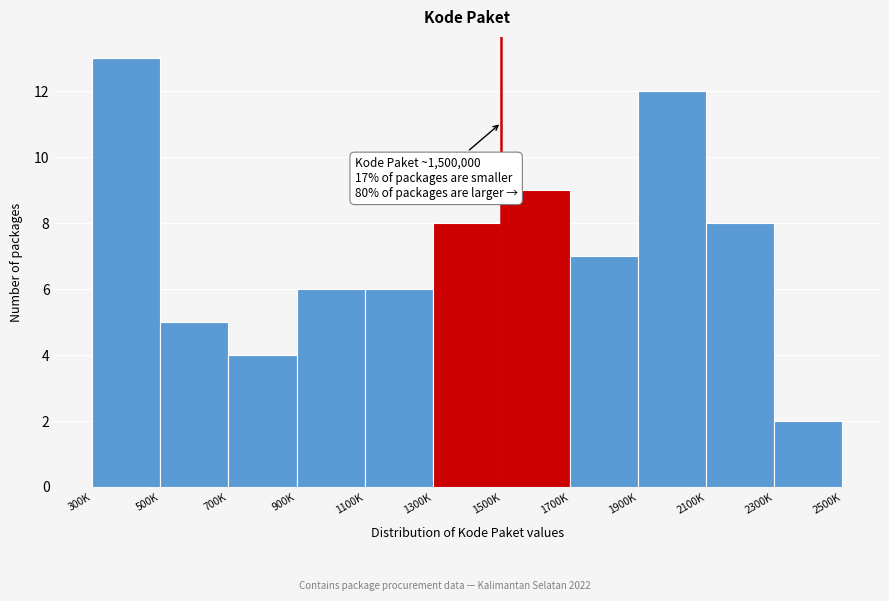

Reading left to right, list all the values displayed in this chart.

13	5	4	6	6	8	9	7	12	8	2